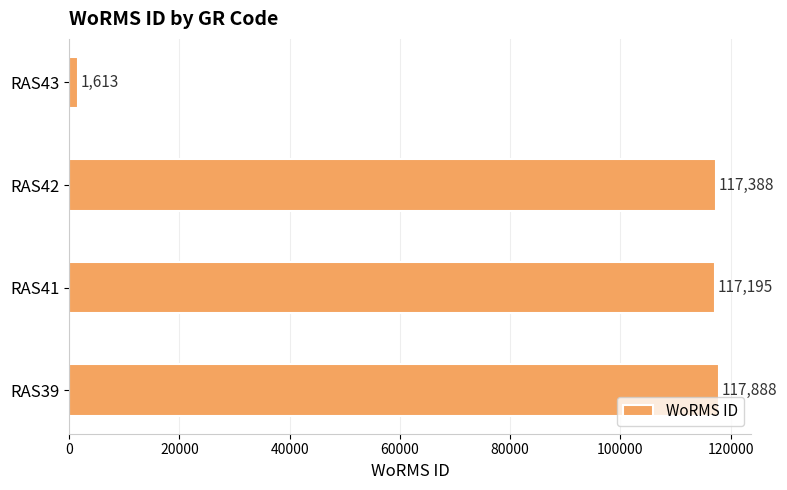

Rank the categories by value from lowest to highest.

RAS43, RAS41, RAS42, RAS39